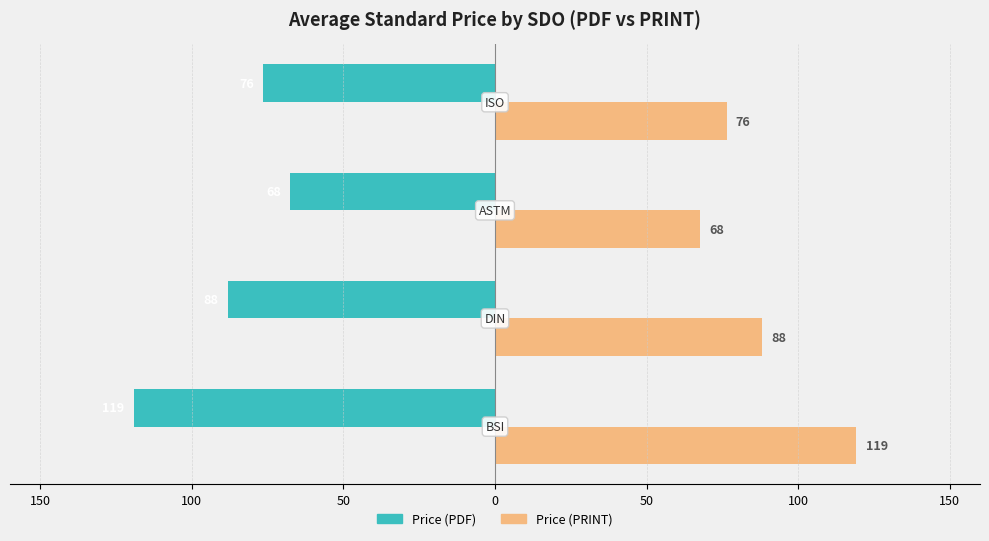

What are all the series names shown in the legend?

Price (PDF), Price (PRINT)